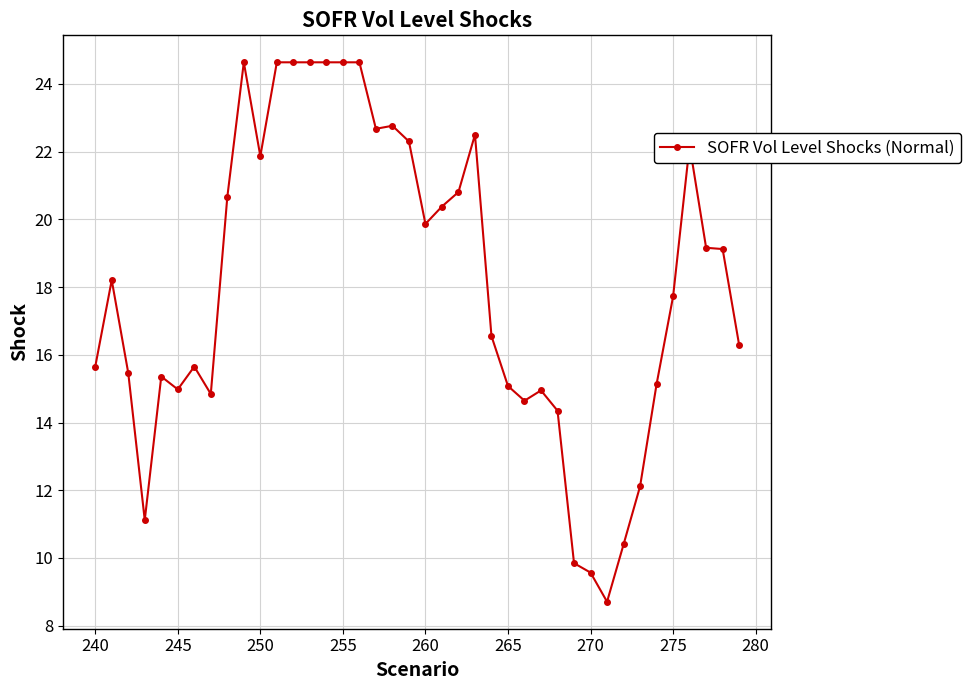

What is the difference between the maximum and minimum values?

15.9